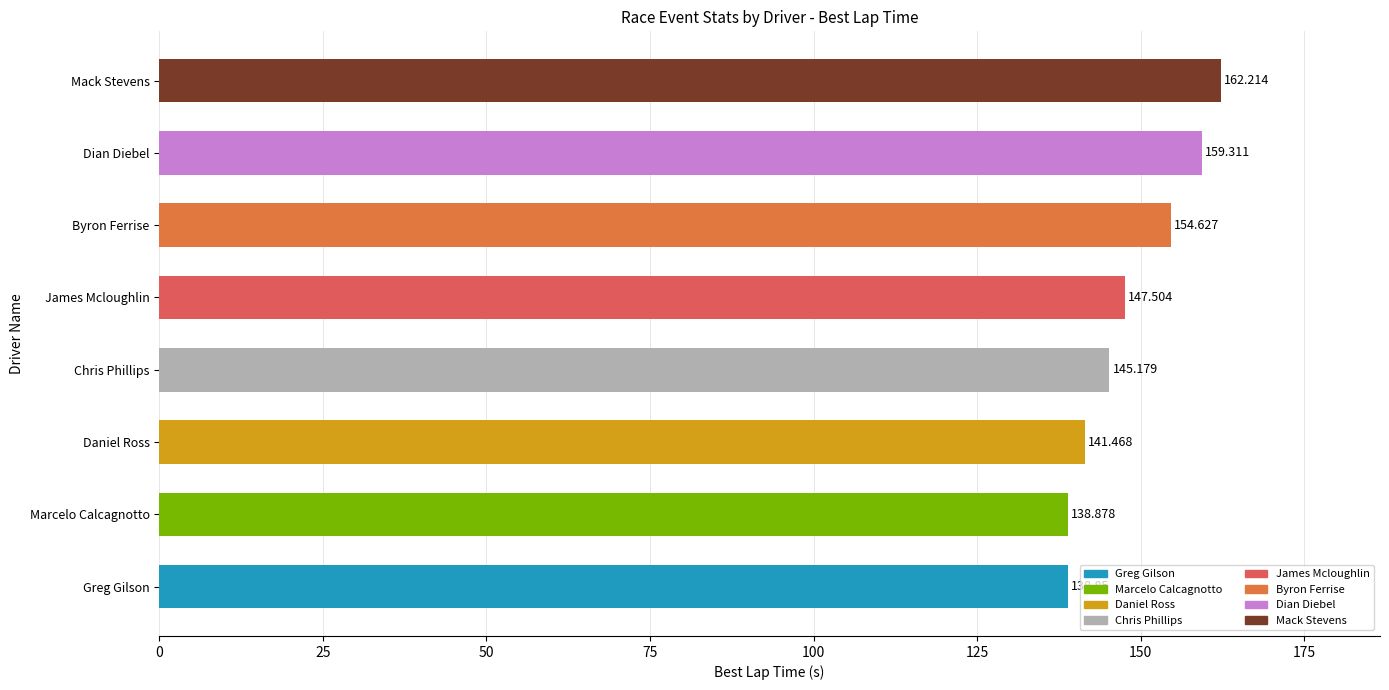

List the labels in order of value, smallest first.

Greg Gilson, Marcelo Calcagnotto, Daniel Ross, Chris Phillips, James Mcloughlin, Byron Ferrise, Dian Diebel, Mack Stevens